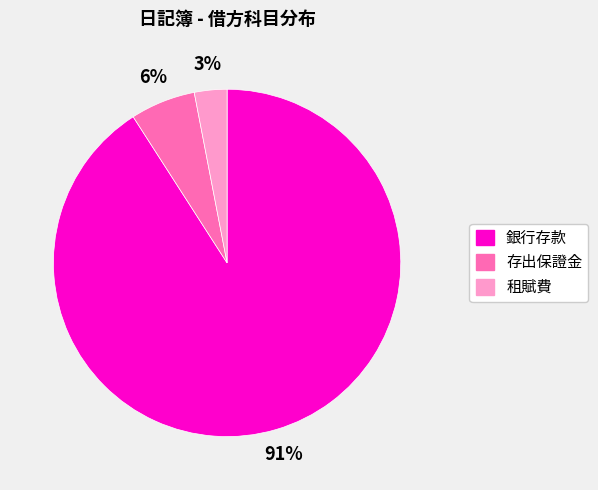

Which category has the biggest portion of the pie?

銀行存款